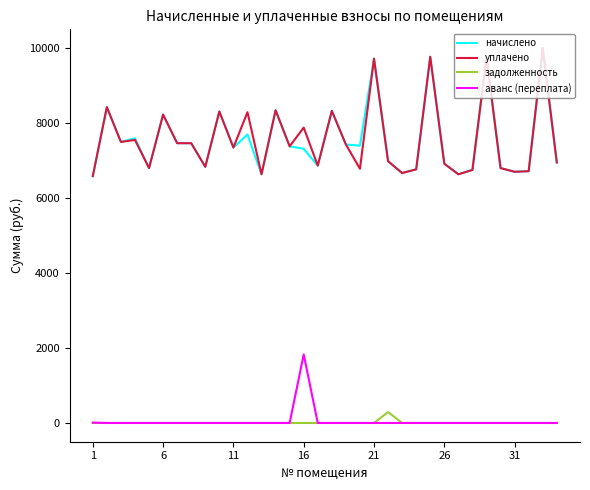

Does the chart have visible grid lines?

No